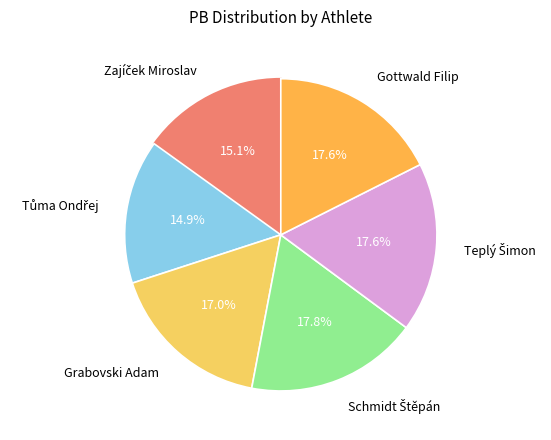

Does any single category account for the majority?

No